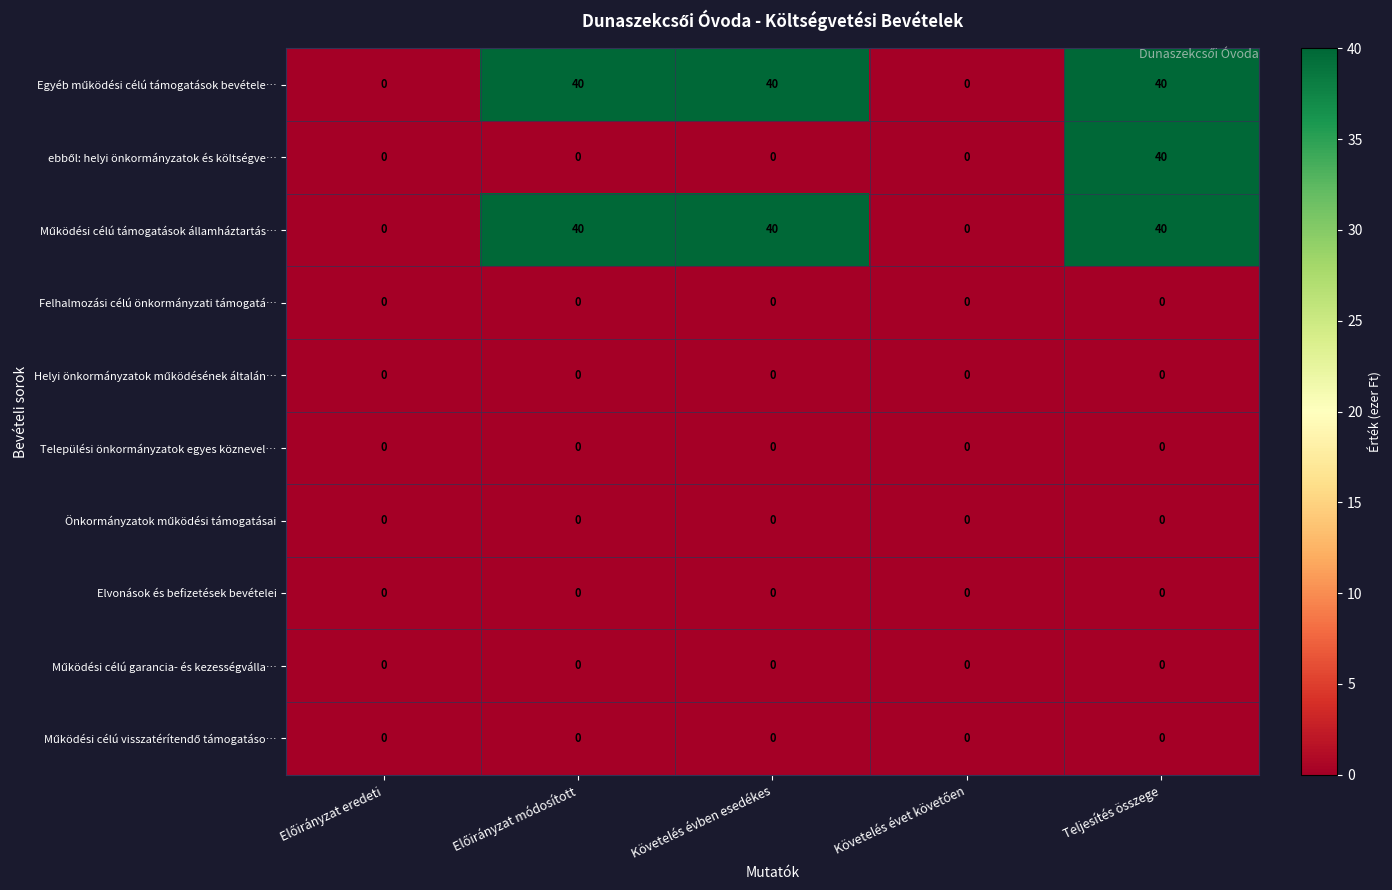

At which category is the sum across all series the highest?

Teljesítés összege